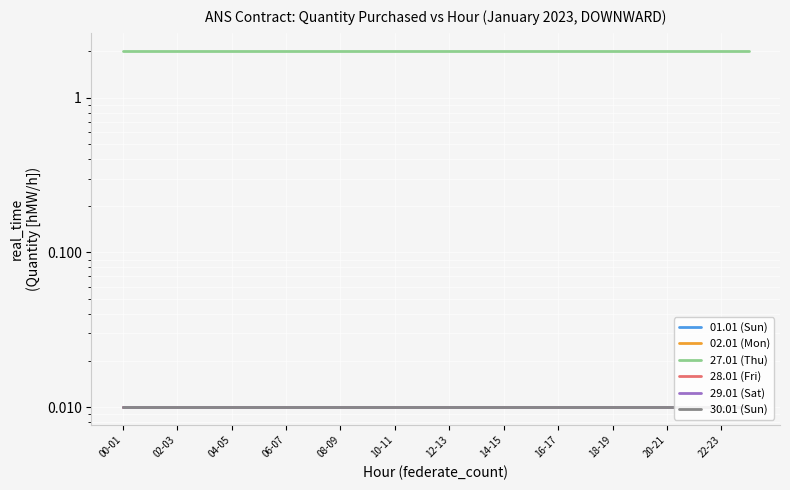

Does the chart display data point markers on the line(s)?

No